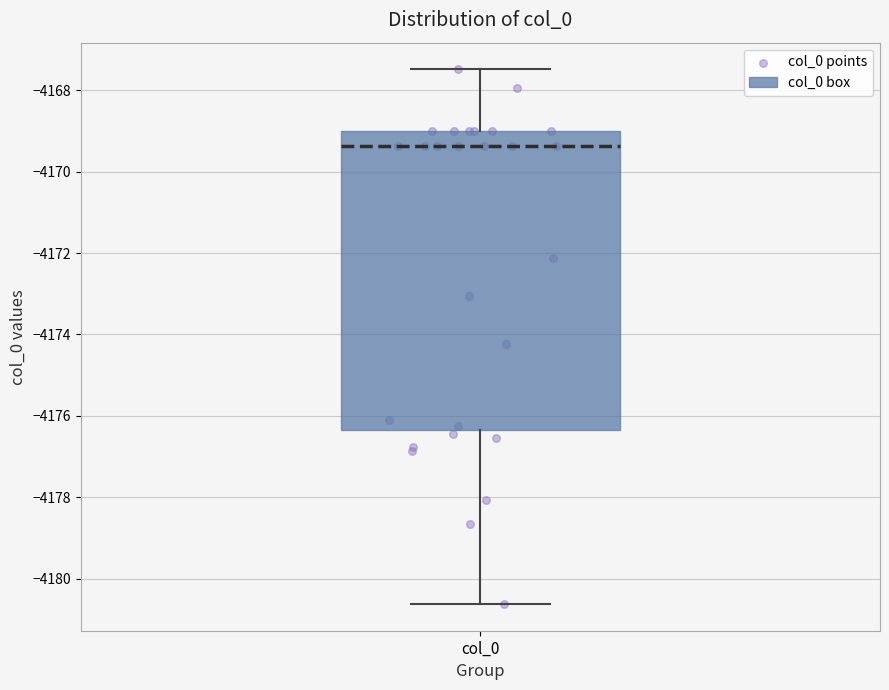

Where does the lower whisker of the box for col_0 end on the y-axis? The values are not printed on the chart, so give them approximately, as read against the axis.

-4180.6